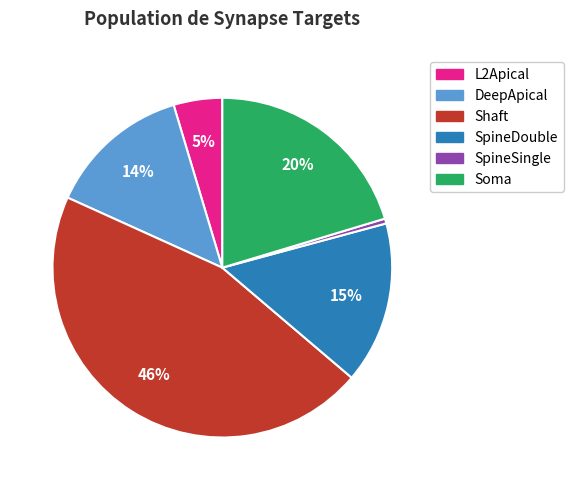

Rank the categories by value from lowest to highest.

SpineSingle, L2Apical, DeepApical, SpineDouble, Soma, Shaft